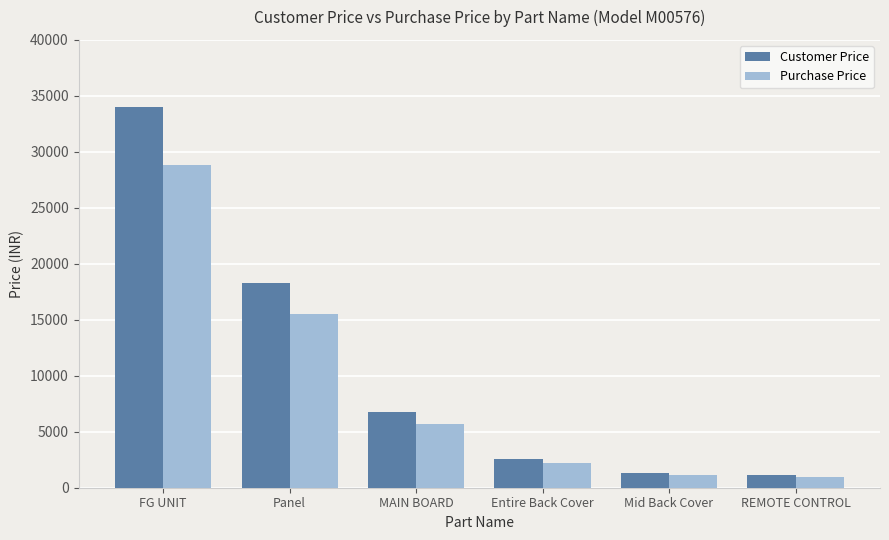

What is the highest value of the Customer Price series?

33999.0